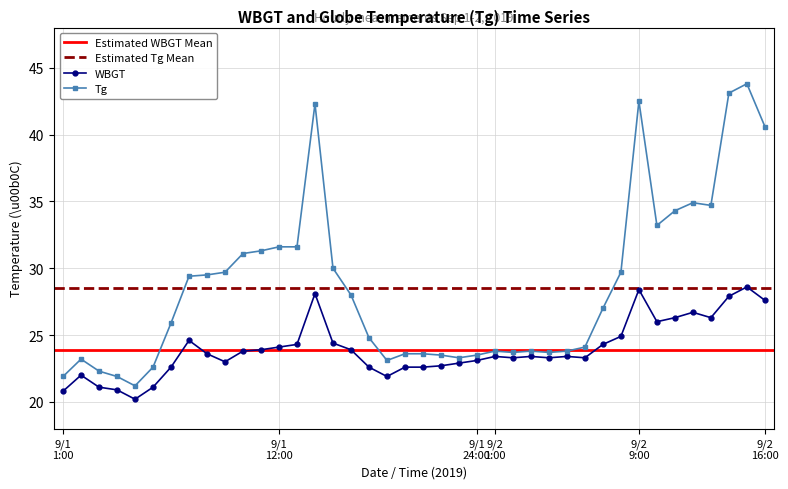

At which label does WBGT reach its peak?

9/2 15:00